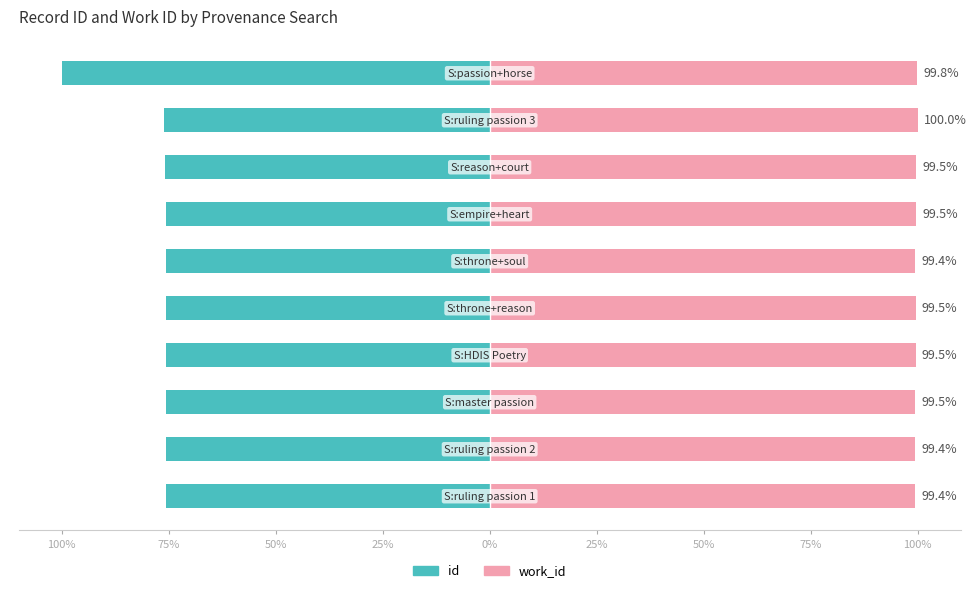

Rank the series by their maximum value, from lowest to highest.

id, work_id